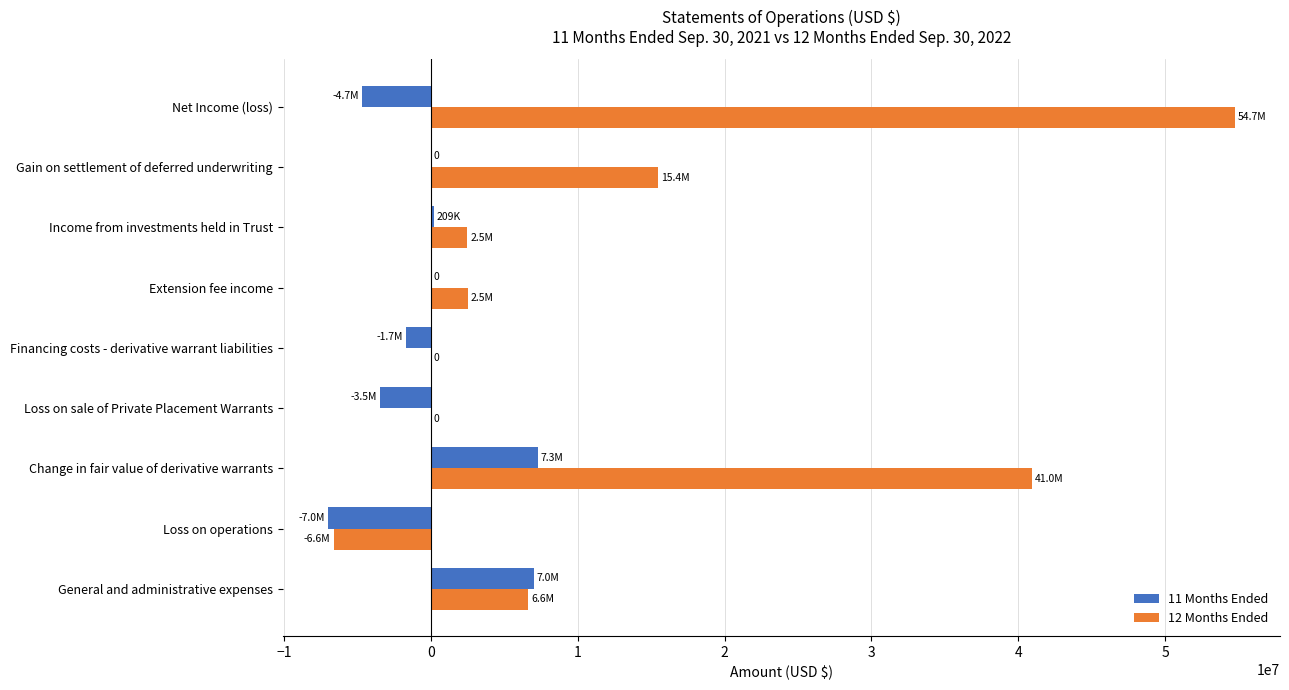

At which label does 12 Months Ended reach its peak?

Net Income (loss)